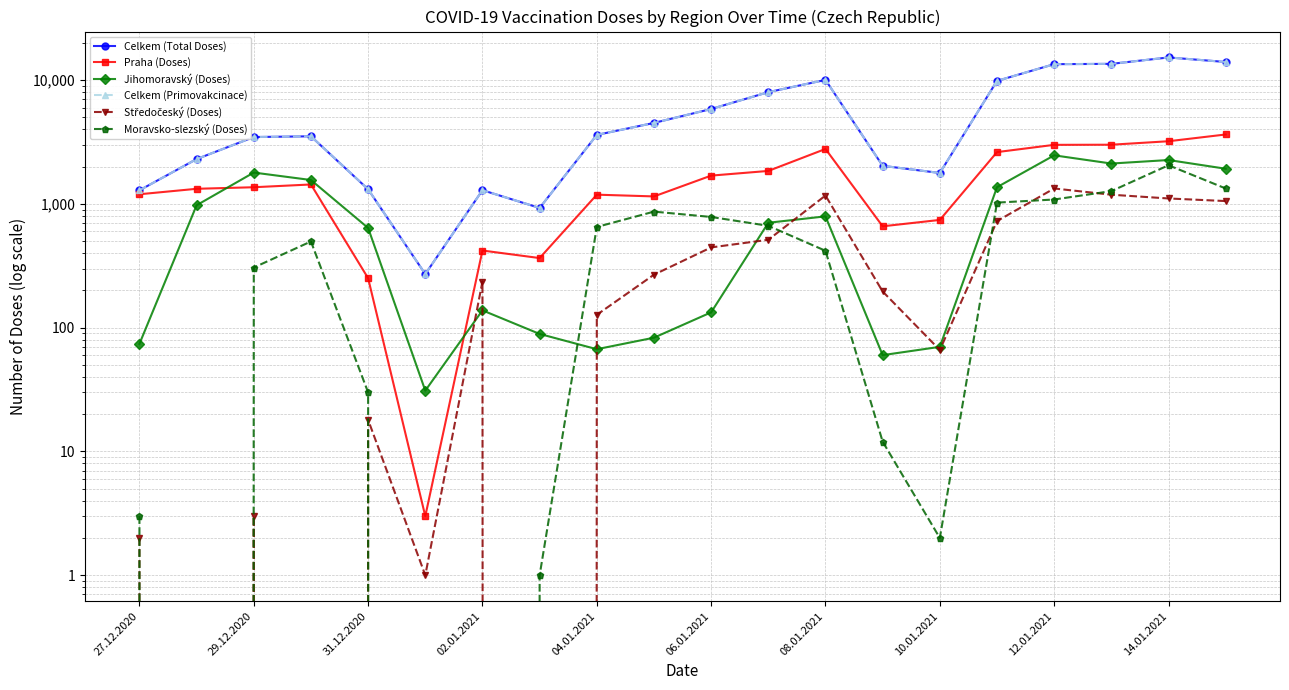

How many interior local valleys does the Moravsko-slezský (Doses) series have?

2